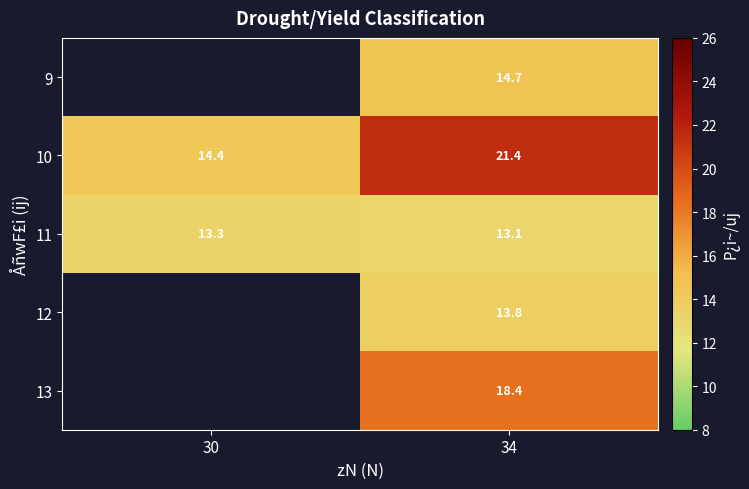

At which category does the chart reach its minimum across all series?

34